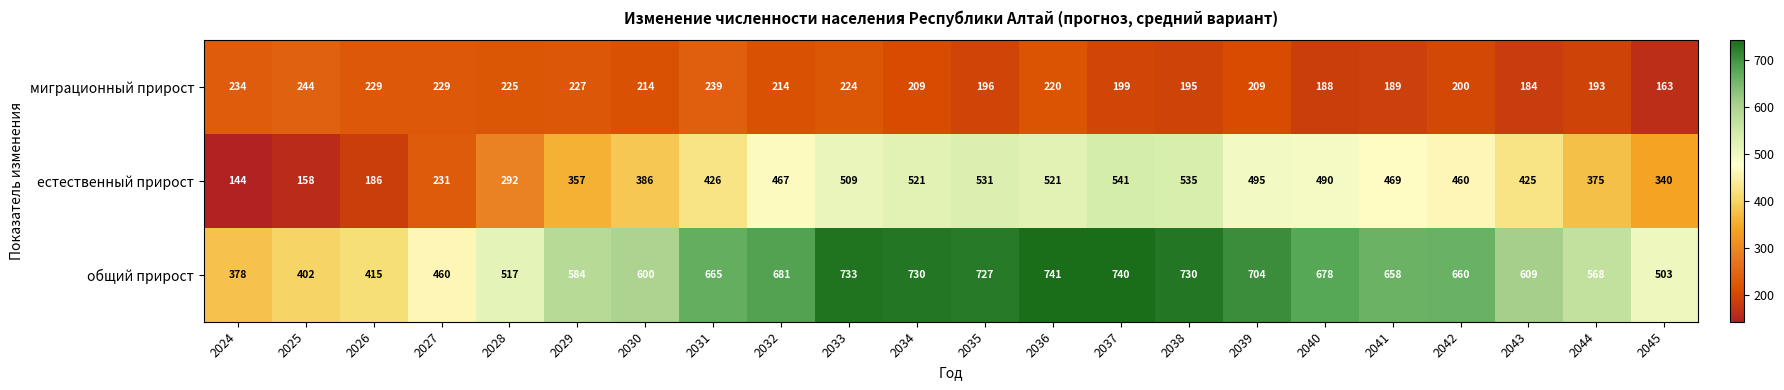

Which series has the largest total across all categories?

общий прирост